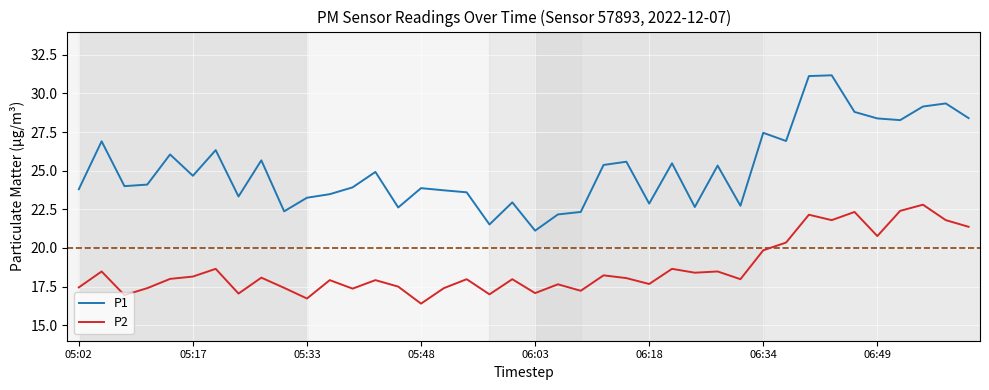

Which series has the widest spread of values?

P1